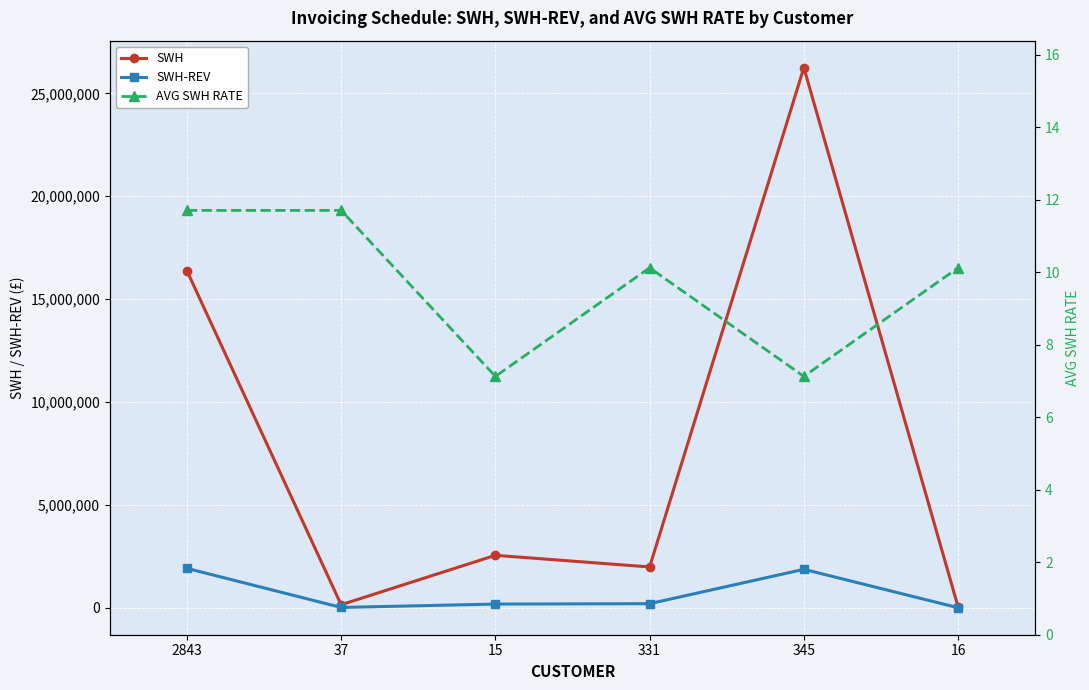

In AVG SWH RATE, how many points are lower than both neighbors (excluding endpoints)?

2